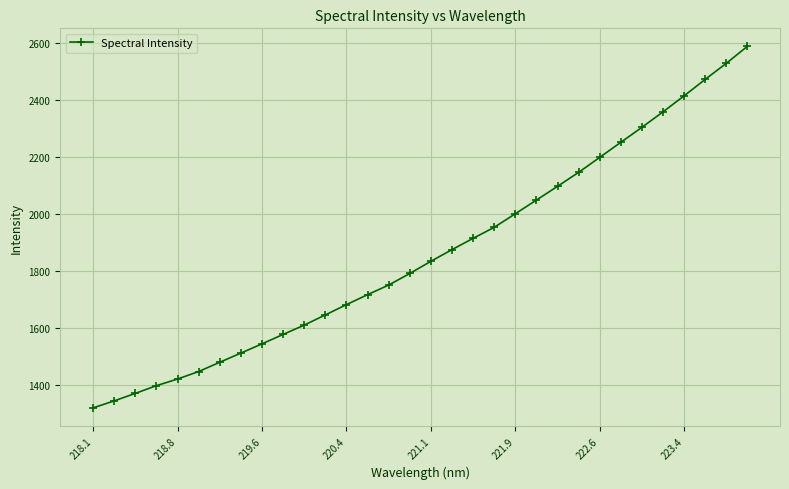

What is the difference between the maximum and second lowest values?

1245.2